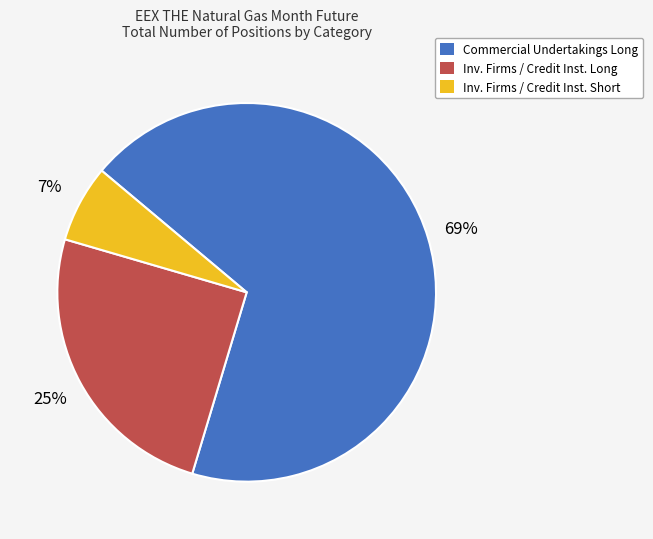

How many slices are in this pie chart?

3